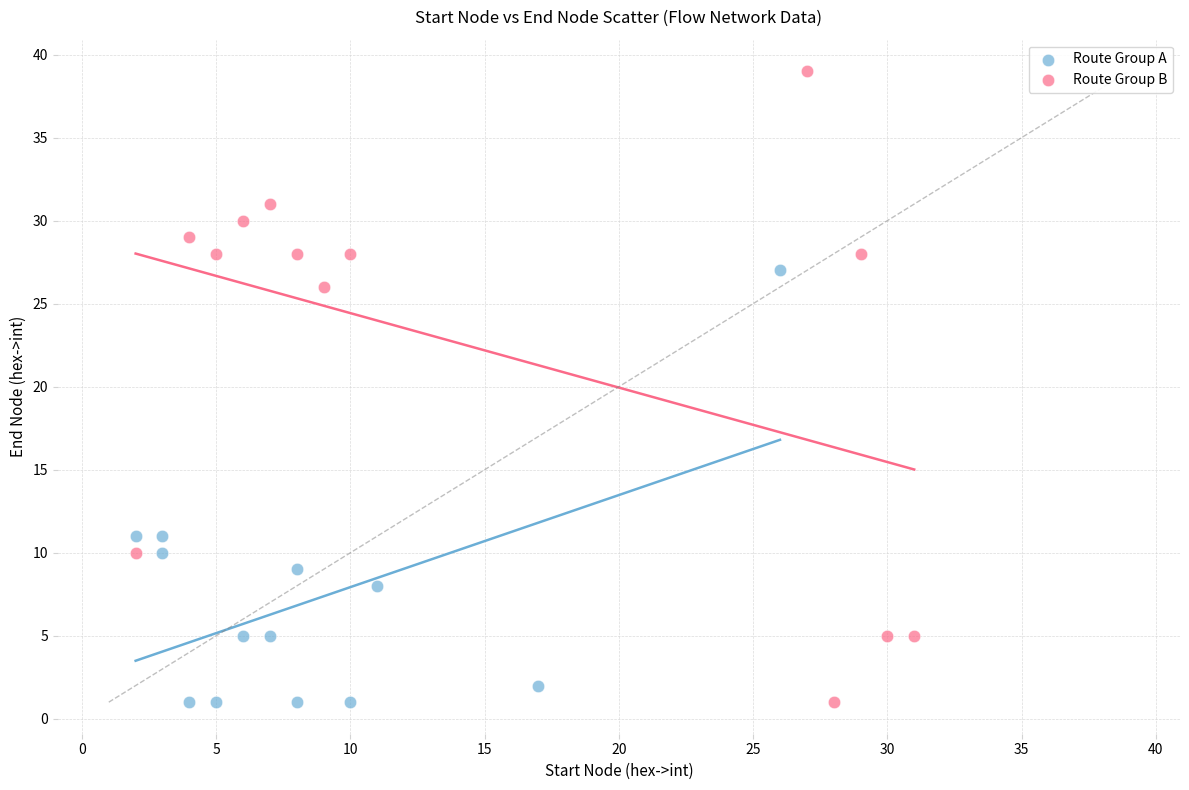

What are all the series names shown in the legend?

Route Group A, Route Group B